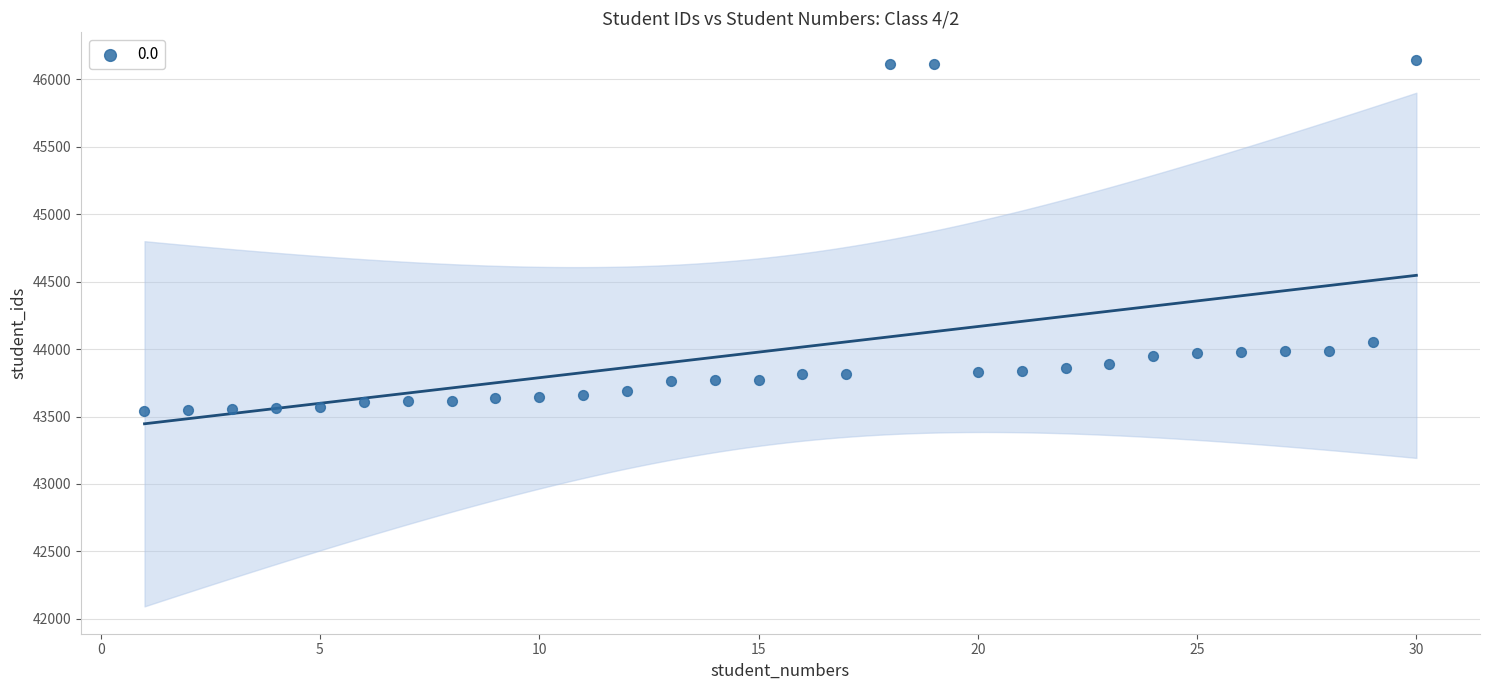

What Y value in the scatter plot is closest to 44844?

44054